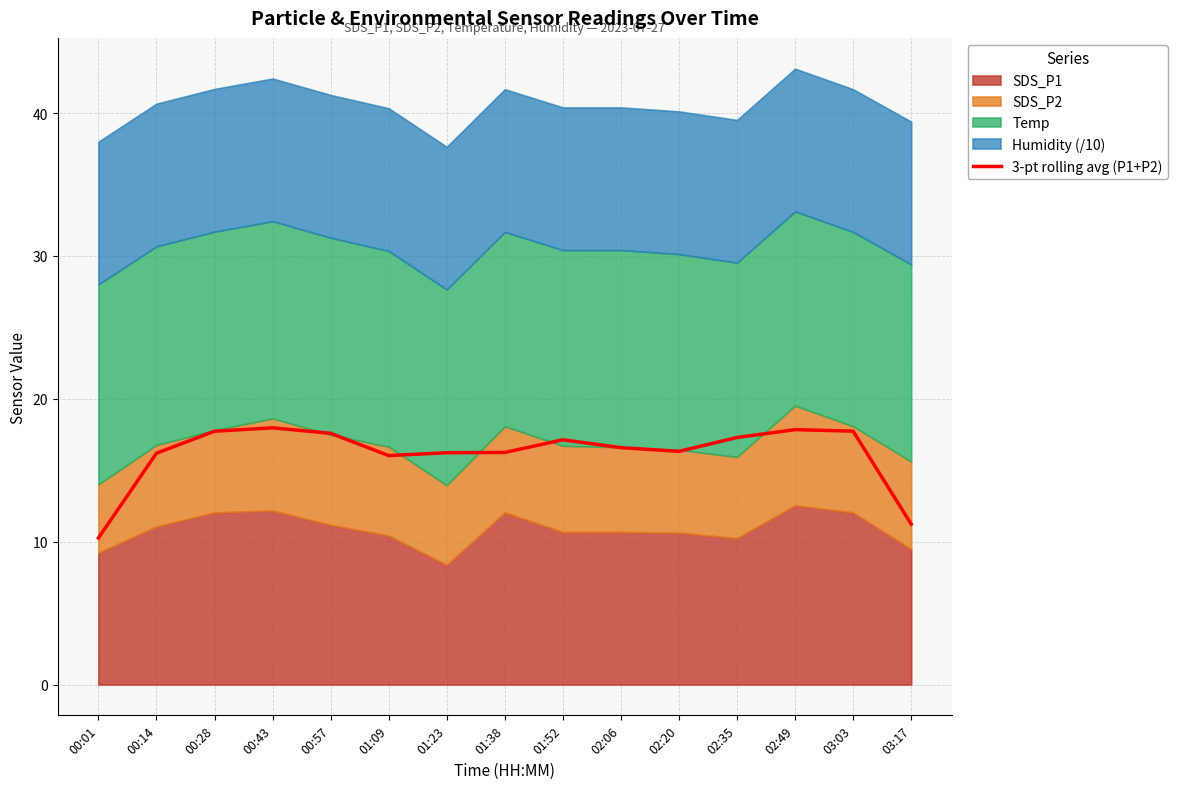

How many points are lower than both their immediate neighbors (excluding endpoints)?

2